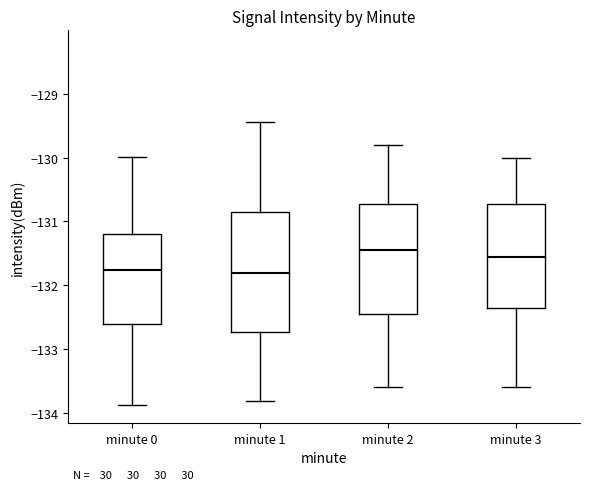

Reading left to right, transcribe this box plot: for each box, give where its median line is, the range the box spans, and where its two whiskers end, as read against the y-axis. The values are not printed on the chart, so give them approximately, as read against the axis.

minute 0: median -131.8, box -132.6 to -131.2, whiskers -133.9 to -130.0
minute 1: median -131.8, box -132.7 to -130.8, whiskers -133.8 to -129.4
minute 2: median -131.4, box -132.4 to -130.7, whiskers -133.6 to -129.8
minute 3: median -131.5, box -132.3 to -130.7, whiskers -133.6 to -130.0